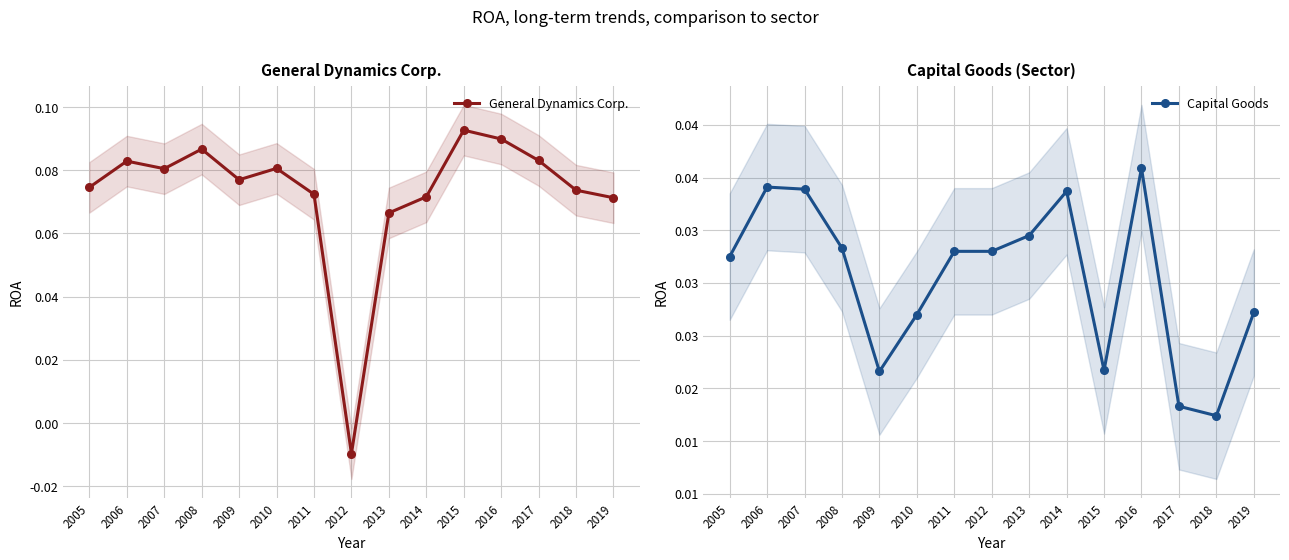

Count the Capital Goods values in the range 0 to 1.

15